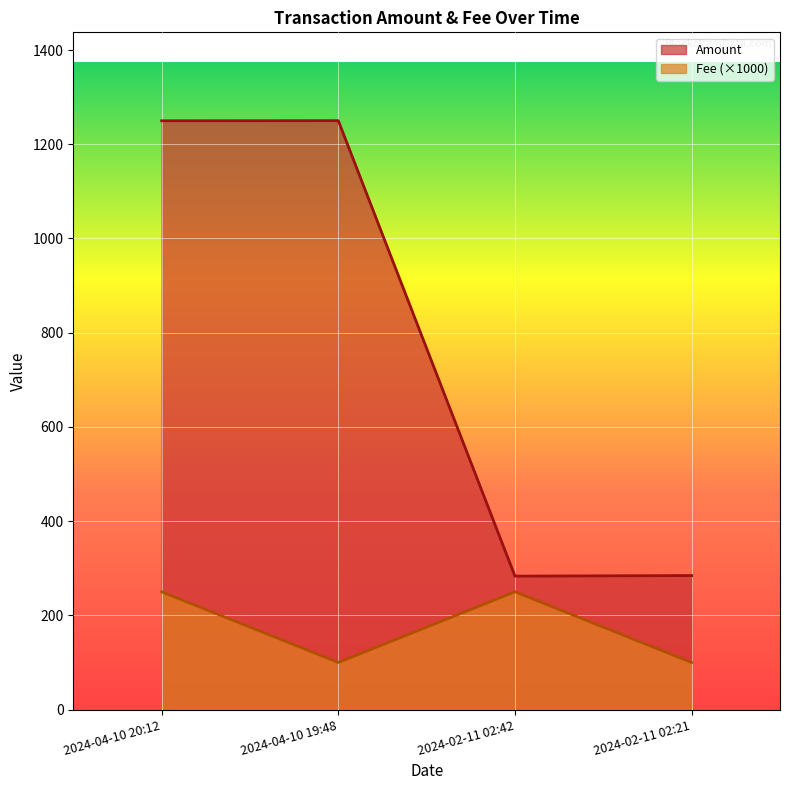

What is the spread (max minus min) of values at 2024-02-11 02:21?

184.5